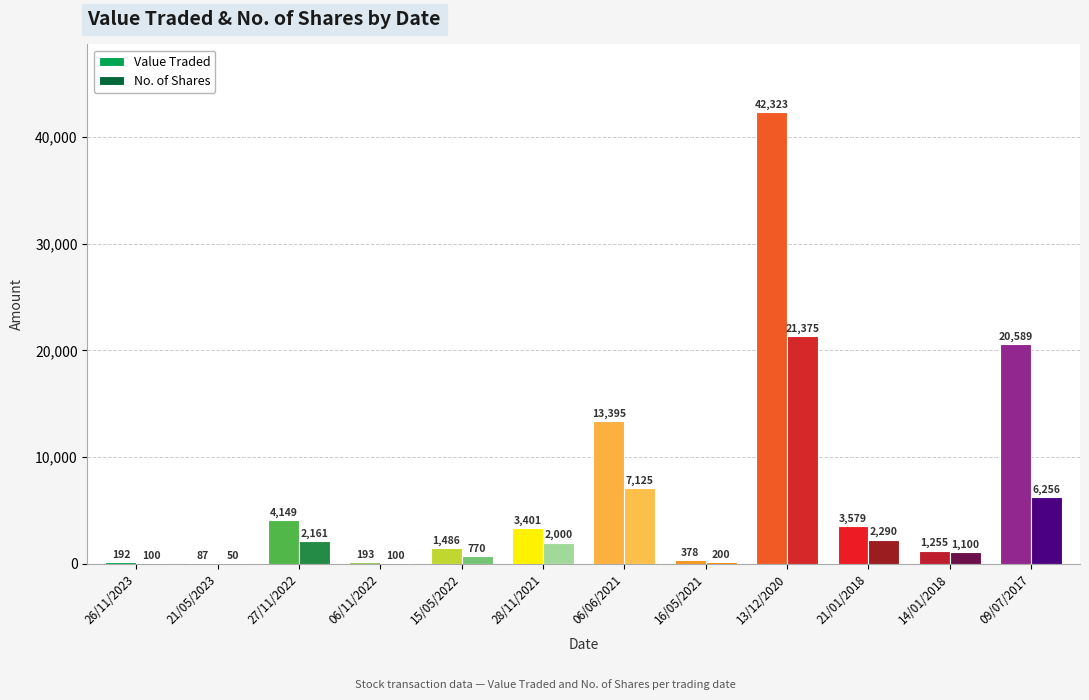

What is the total value across all series at 27/11/2022?

6310